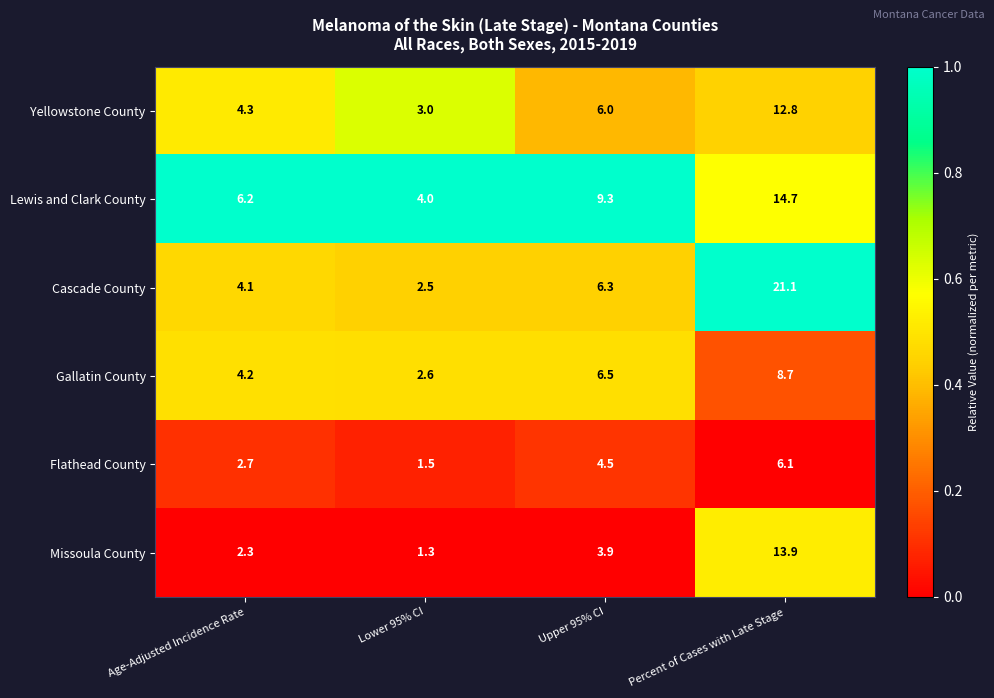

At Percent of Cases with Late Stage, list the series in order from largest to smallest.

Cascade County, Lewis and Clark County, Missoula County, Yellowstone County, Gallatin County, Flathead County